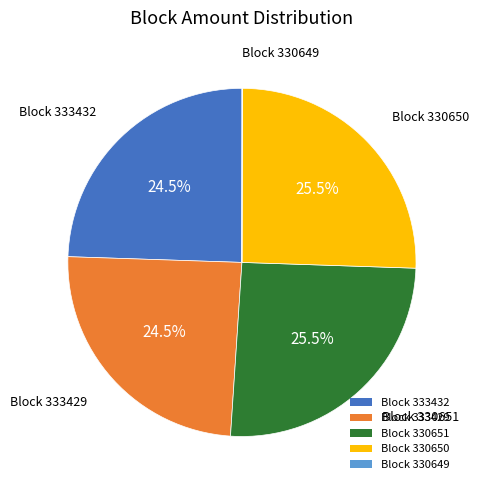

Is the sum of Block 330651 and Block 330650 greater than half?

Yes